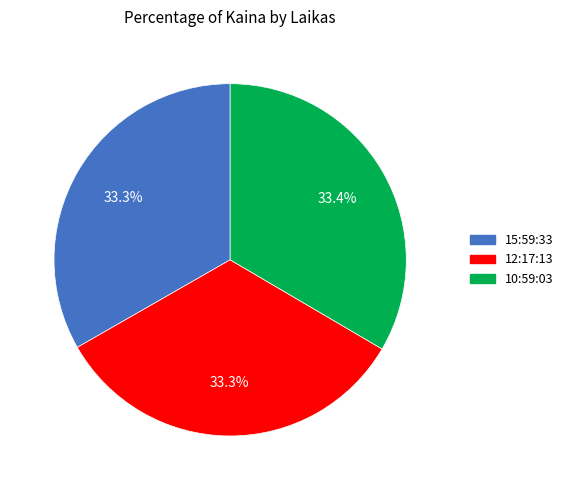

To the nearest percent, what is the average slice percentage?

33%